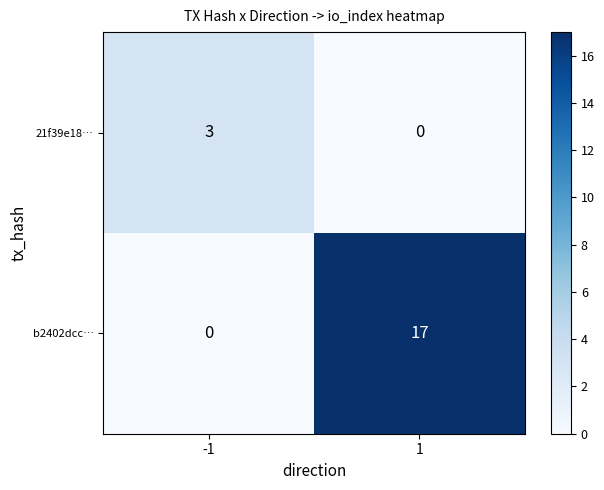

Which series has the largest total across all categories?

b2402dcc…